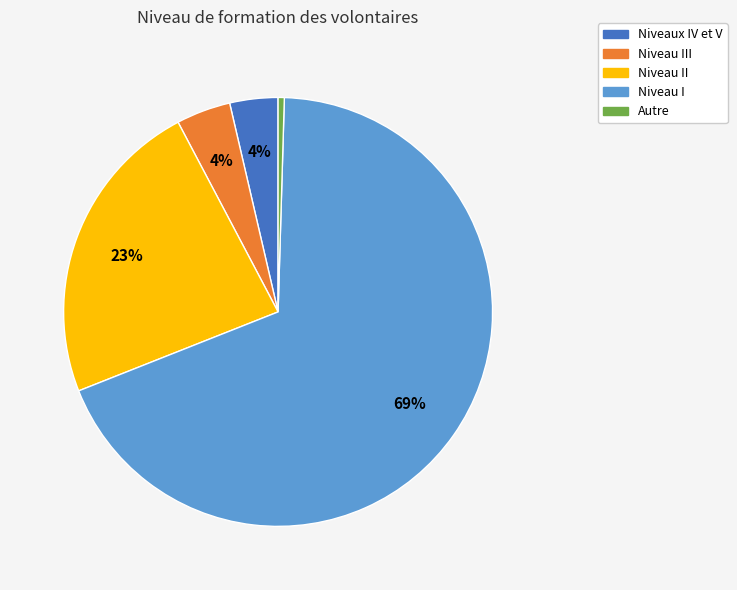

To the nearest percent, what is the average slice percentage?

20%